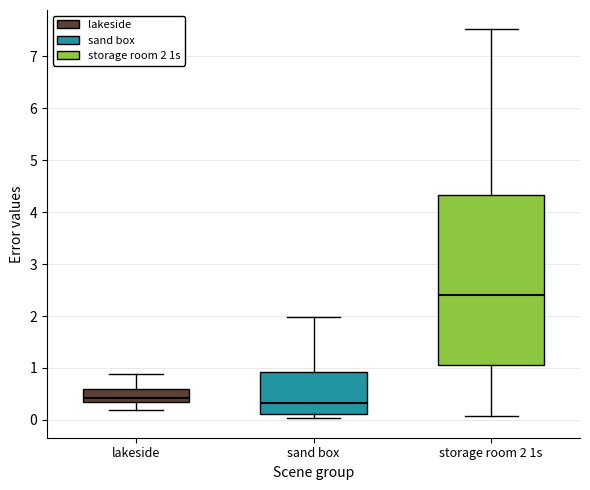

Reading left to right, read every box against the y-axis: the position of its median line, the range the box covers, and the ends of its whiskers. The values are not printed on the chart, so give them approximately, as read against the axis.

lakeside: median 0.4 (just above the box's lower edge), box 0.4 to 0.6, whiskers 0.2 to 0.9
sand box: median 0.3, box 0.1 to 0.9, whiskers 0.0 to 2.0
storage room 2 1s: median 2.4, box 1.1 to 4.3, whiskers 0.1 to 7.5